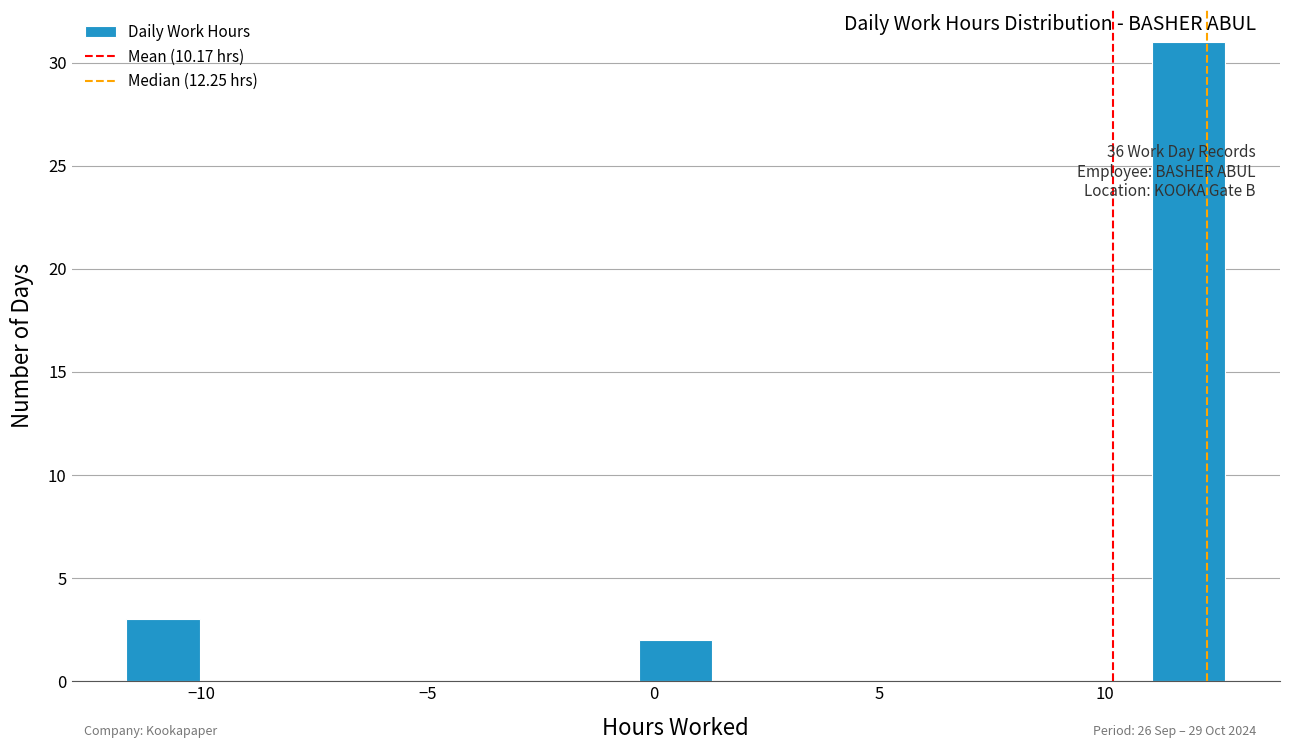

Read against the x-axis, roughly where is the centre of the tallest bar?

12.0